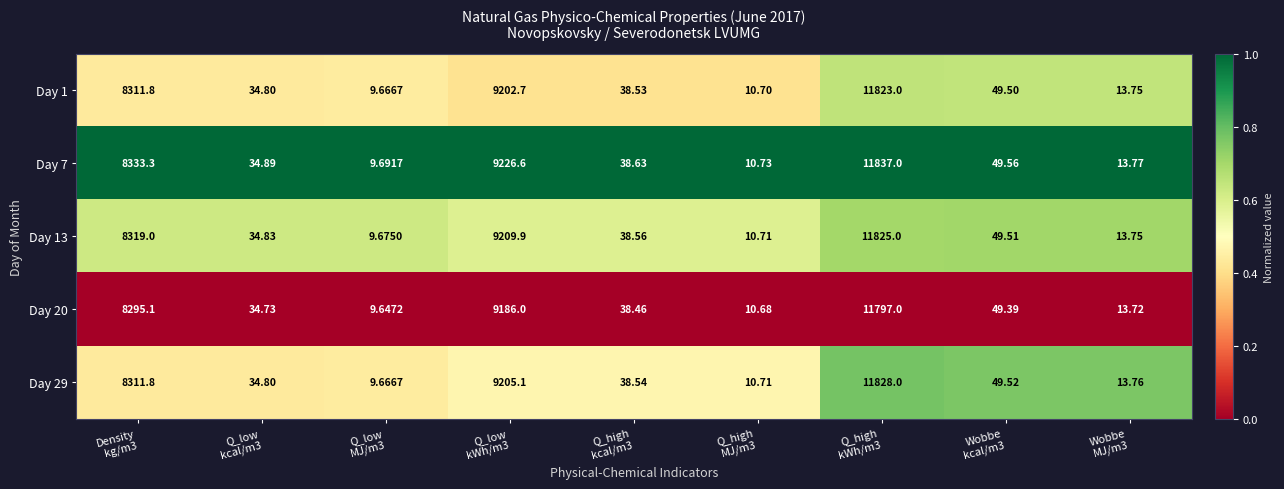

How many data points in Day 7 are above 38?

5